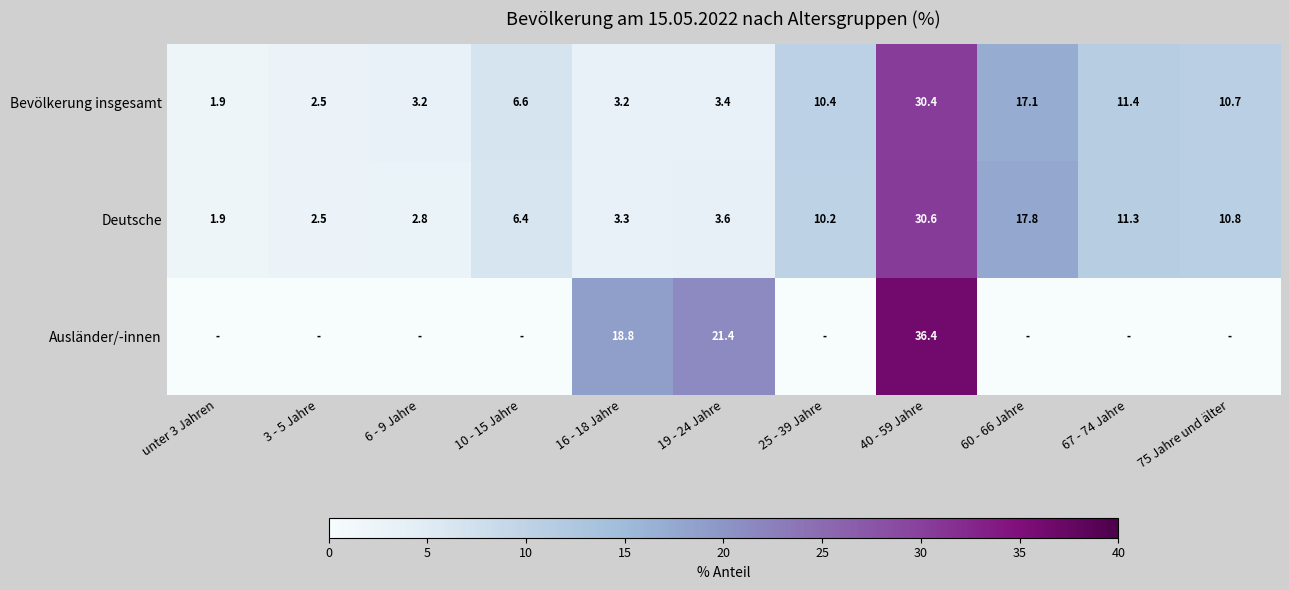

What is the difference between the maximum and minimum values in the Deutsche series?

28.7